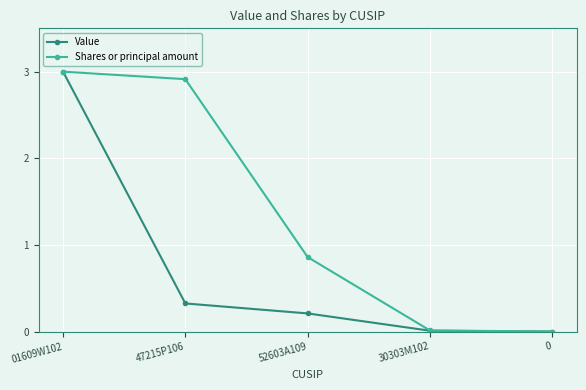

What are all the series names shown in the legend?

Value, Shares or principal amount